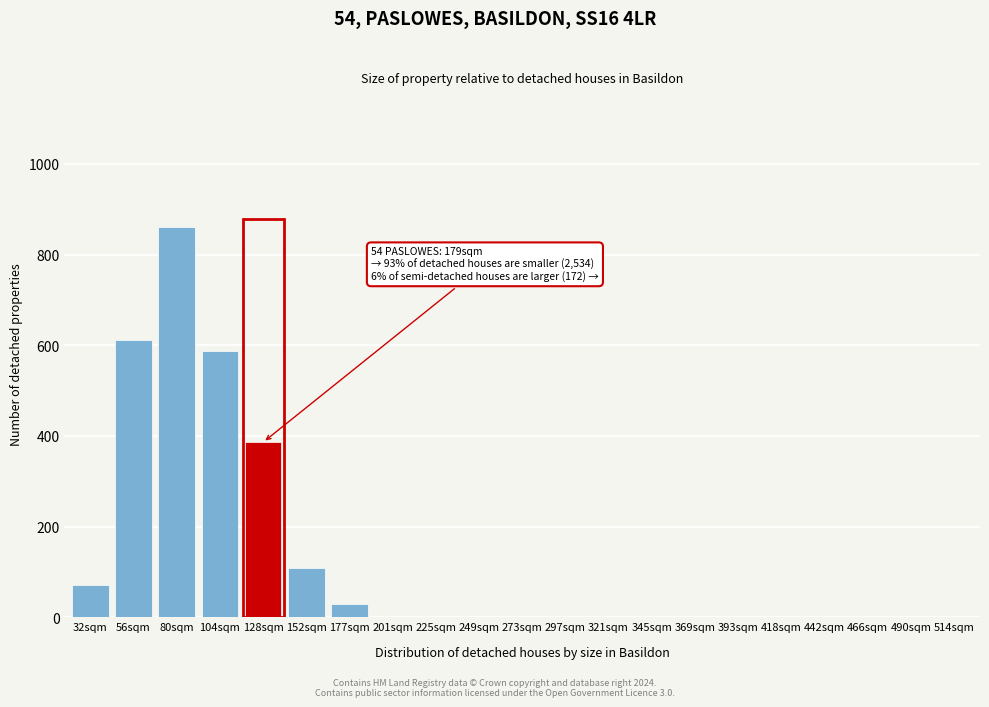

Reading right to left, what are all the values shown in this chart?

514sqm=0	490sqm=0	466sqm=0	442sqm=0	418sqm=0	393sqm=0	369sqm=0	345sqm=0	321sqm=0	297sqm=0	273sqm=0	249sqm=0	225sqm=0	201sqm=0	177sqm=30	152sqm=108	128sqm=386	104sqm=587	80sqm=861	56sqm=612	32sqm=71